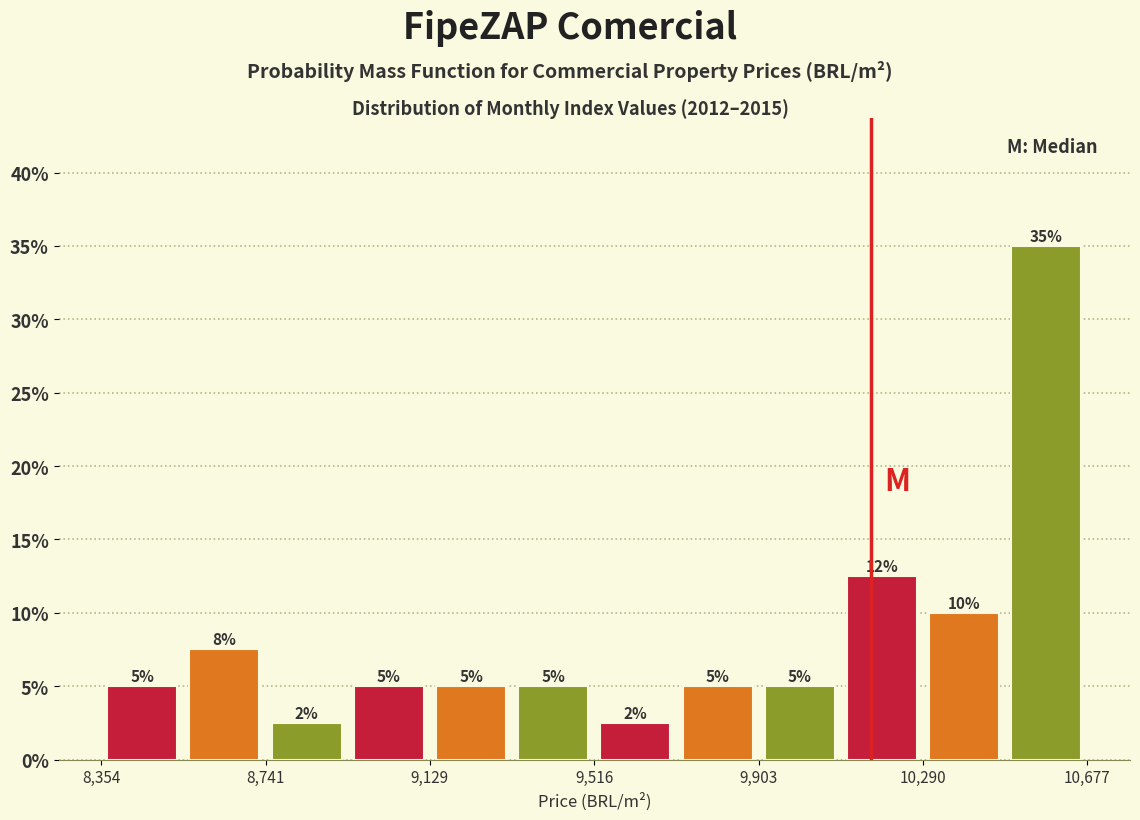

Read against the x-axis, roughly where is the centre of the tallest bar?

10600